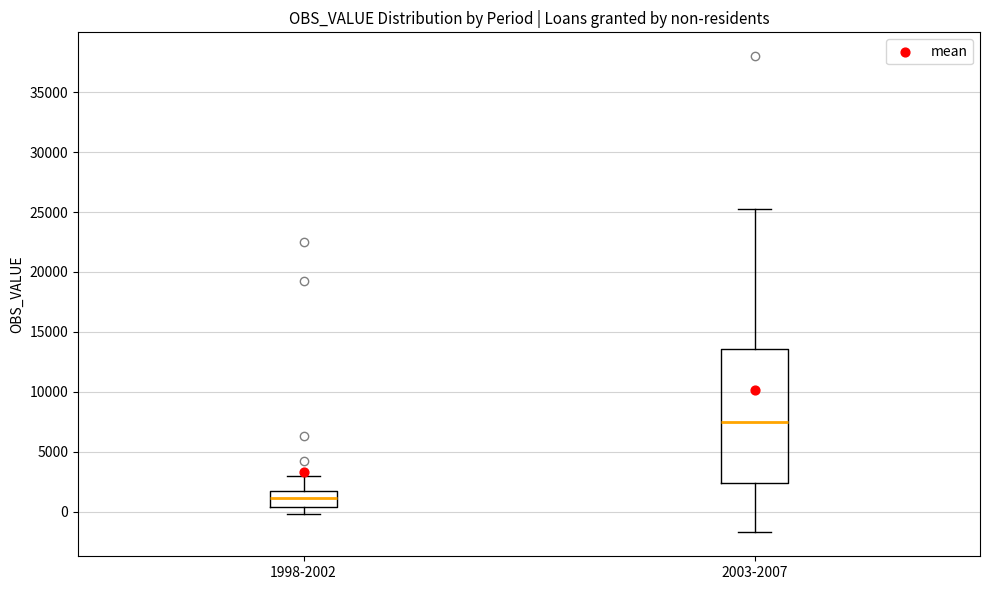

Where does the upper whisker of the box for 2003-2007 end on the y-axis? The values are not printed on the chart, so give them approximately, as read against the axis.

25500